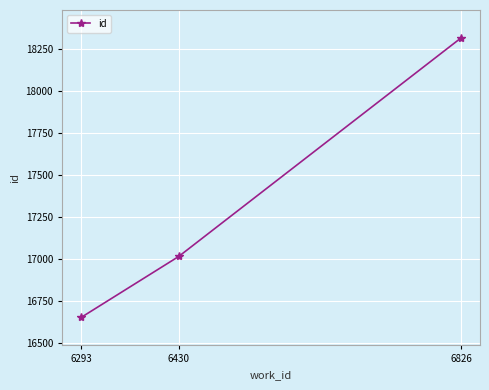

At which label is the value closest to 17483?

6430